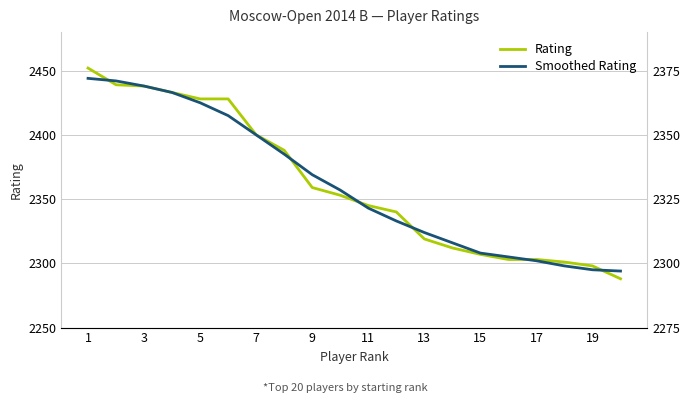

Where do Smoothed Rating and Rating first cross each other?

1 and 3